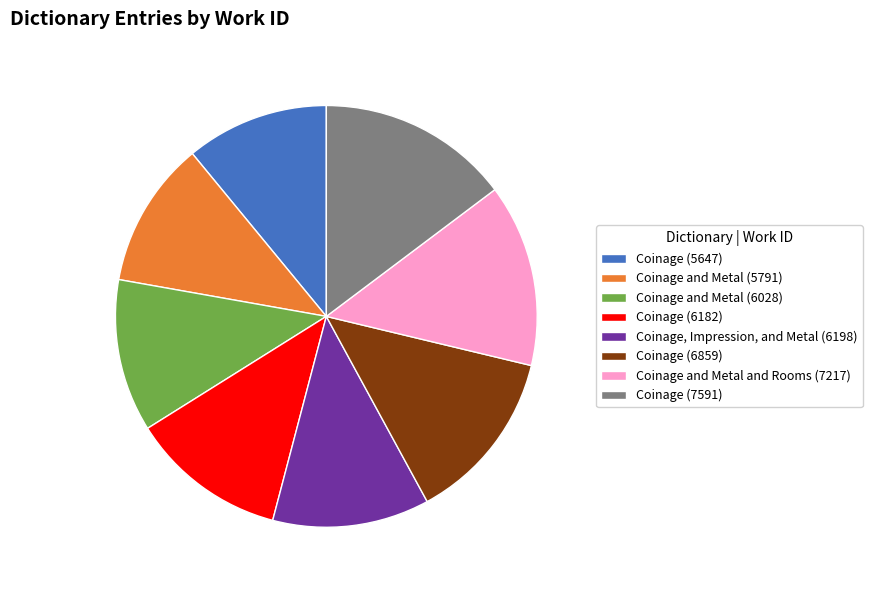

Which slice is the largest?

Coinage (7591)